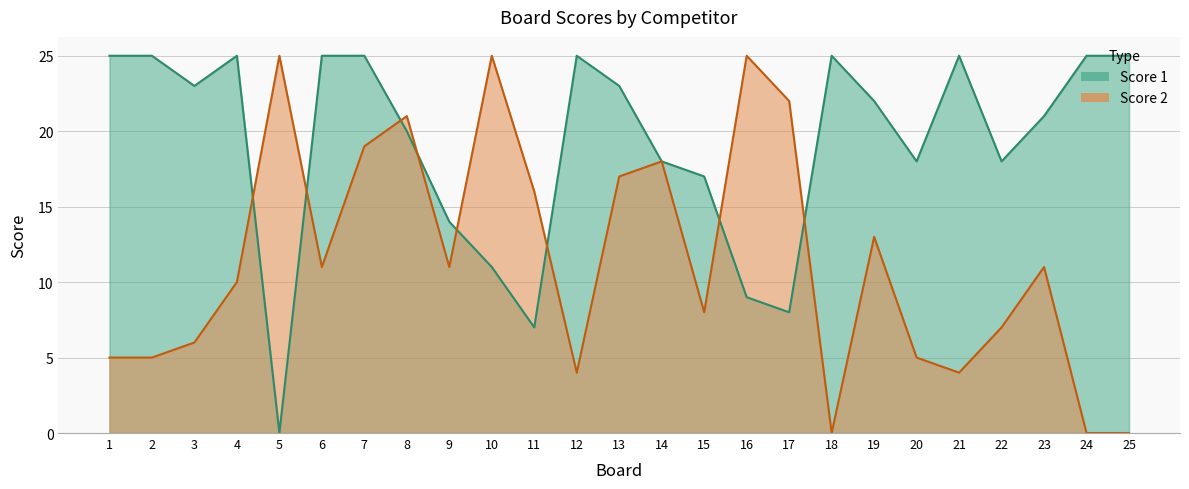

True or false: Score 1 has a value of 11 at 12.

False